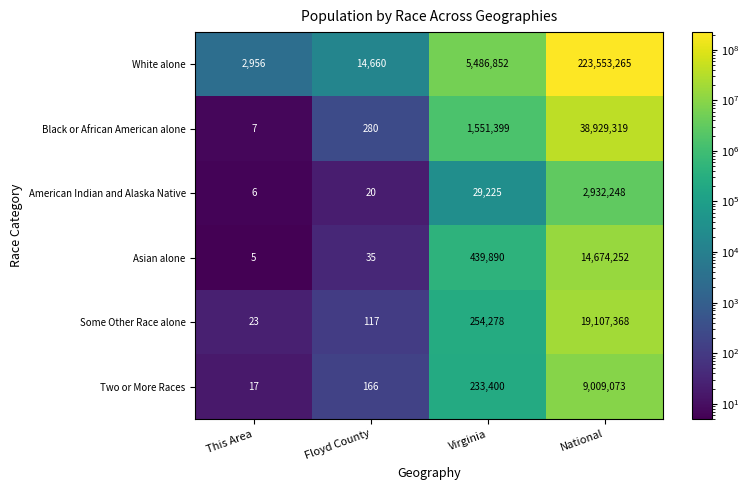

At how many categories does at least one series exceed 6913970?

1